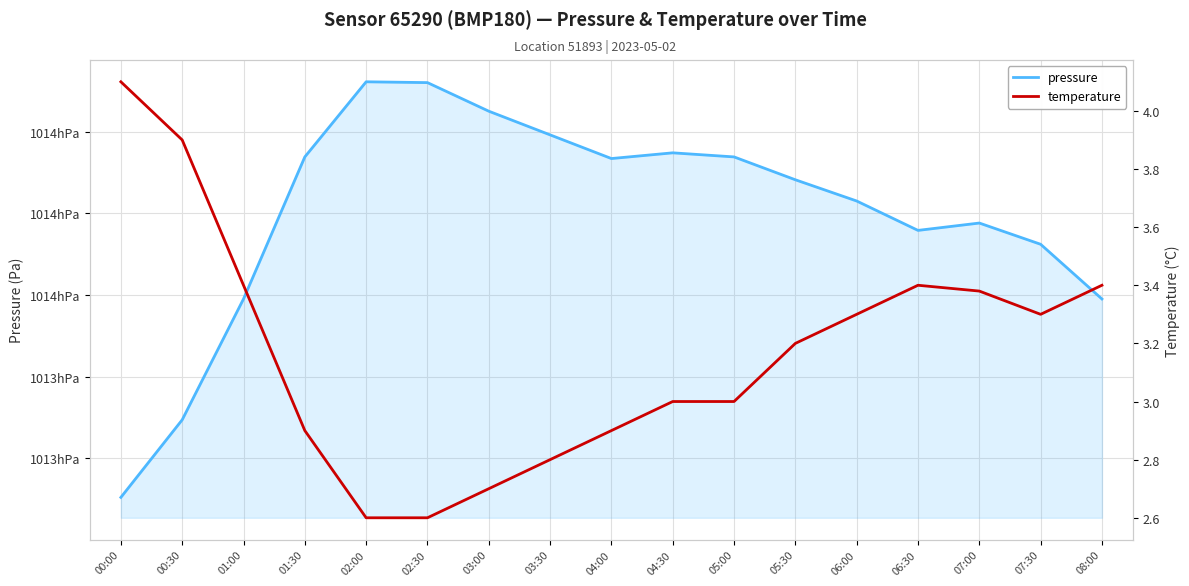

List the series in order of their overall mean, lowest first.

temperature, pressure